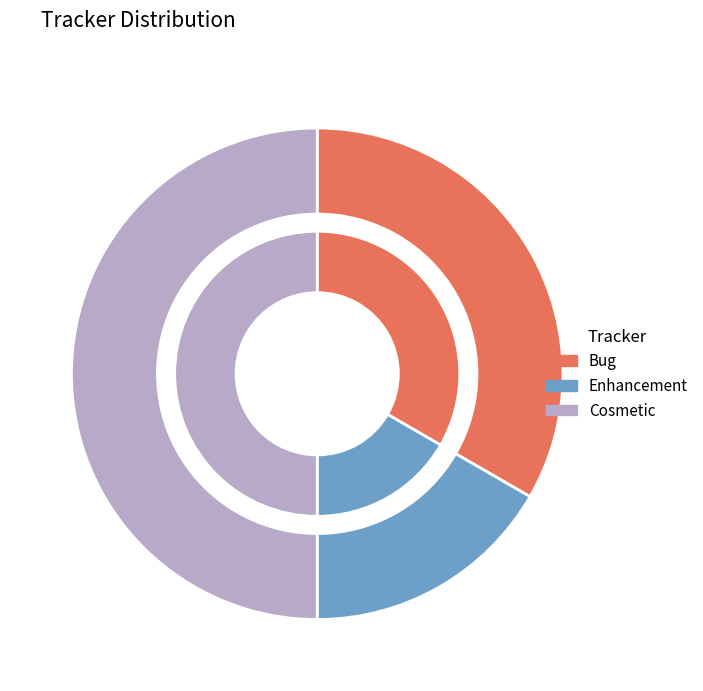

To the nearest percent, what percentage of the pie is Bug?

33%